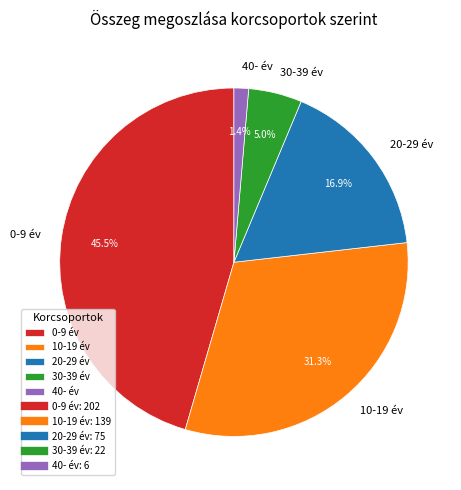

To the nearest percent, what portion does 30-39 év represent?

5%